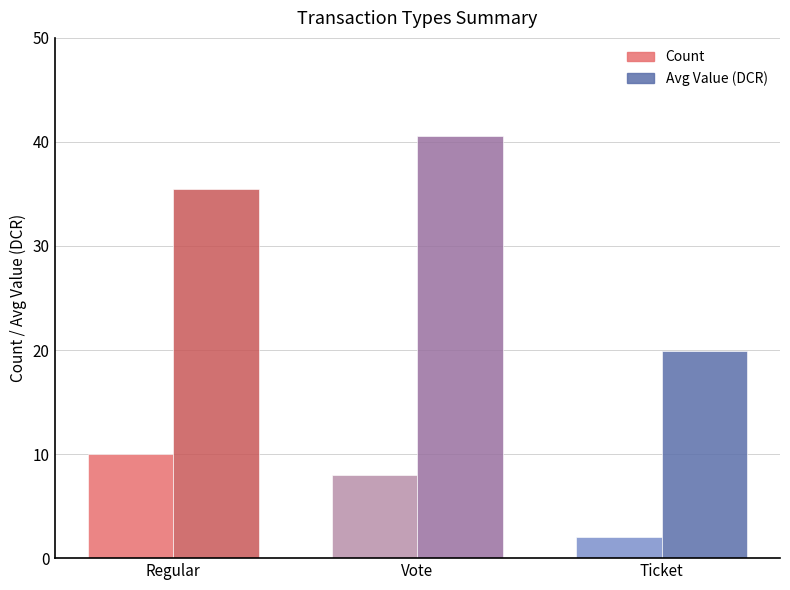

How many Count values are between 2 and 10?

3